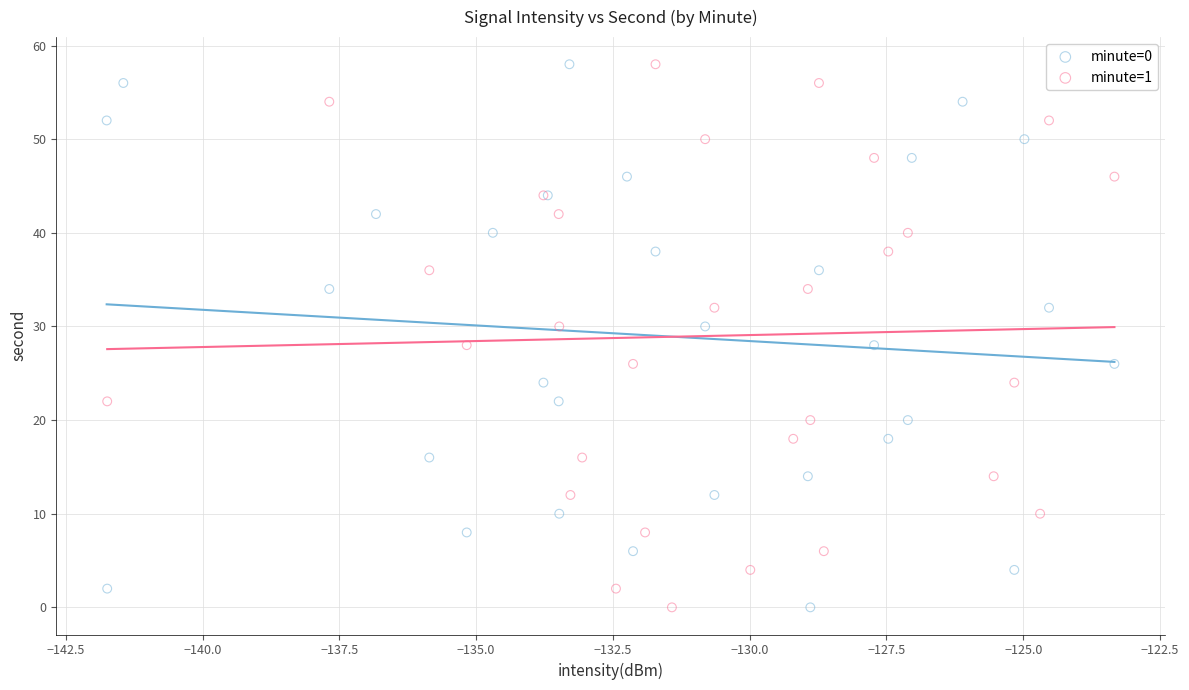

What are all the series names shown in the legend?

minute=0, minute=1